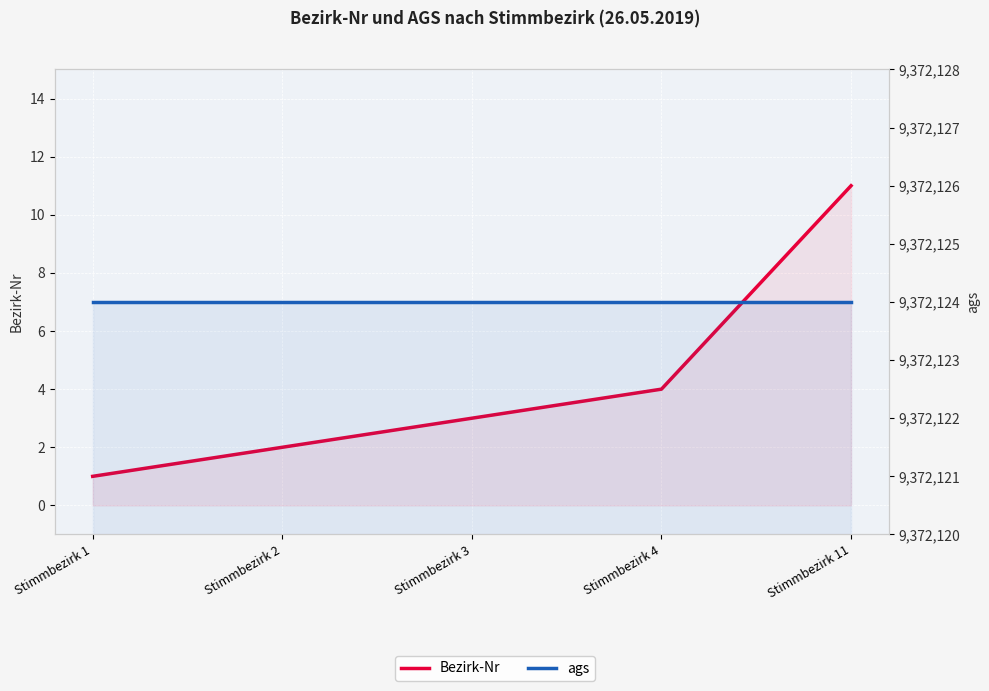

Reading left to right, transcribe all the data shown in this chart.

Bezirk-Nr: Stimmbezirk 1=1	Stimmbezirk 2=2	Stimmbezirk 3=3	Stimmbezirk 4=4	Stimmbezirk 11=11
ags: Stimmbezirk 1=9372124	Stimmbezirk 2=9372124	Stimmbezirk 3=9372124	Stimmbezirk 4=9372124	Stimmbezirk 11=9372124